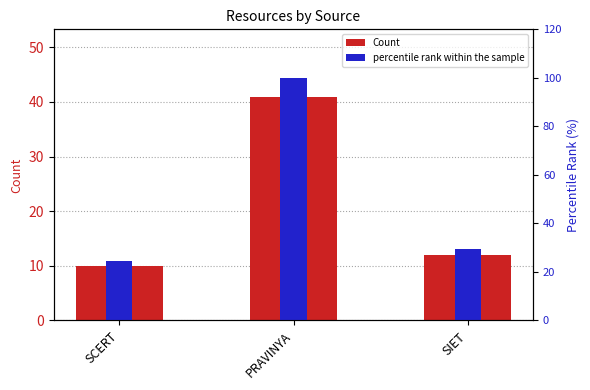

Is the value of Count at SIET greater than the value of percentile rank within the sample at PRAVINYA?

No